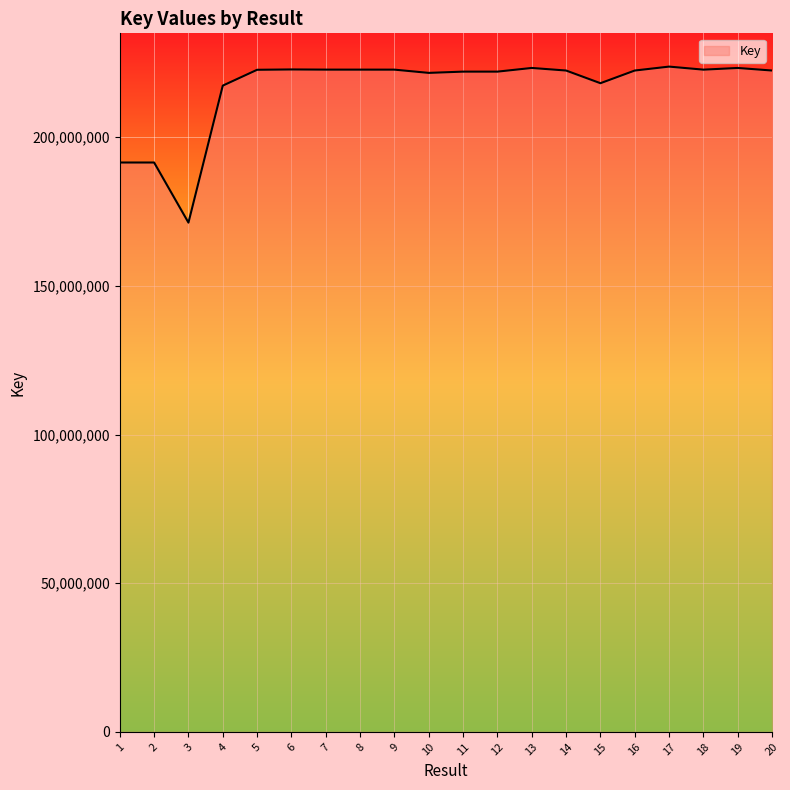

What is the maximum value shown in the chart?

223752534